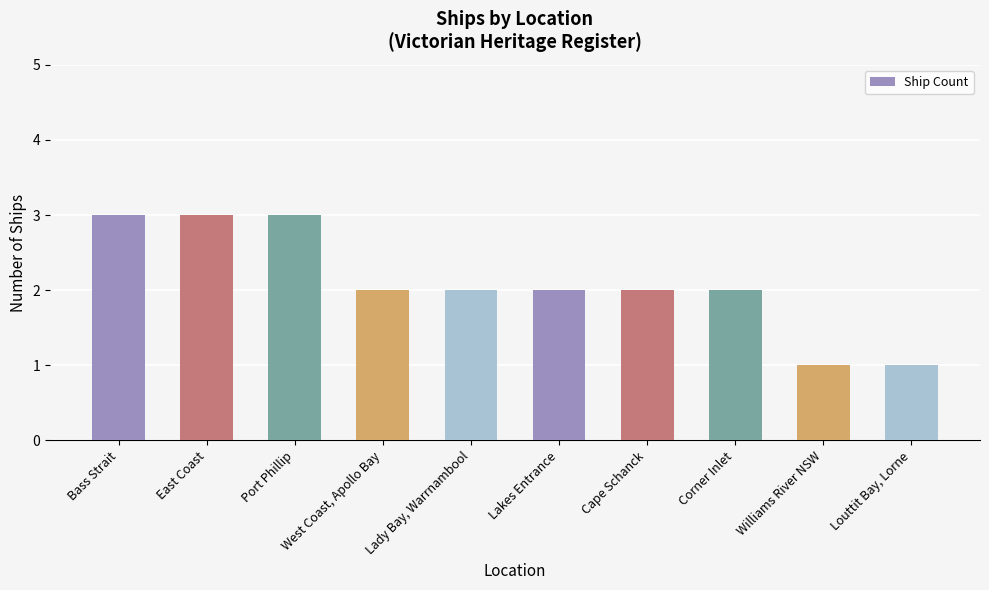

What is the ratio of the value at Lady Bay, Warrnambool to the value at Bass Strait?

0.7